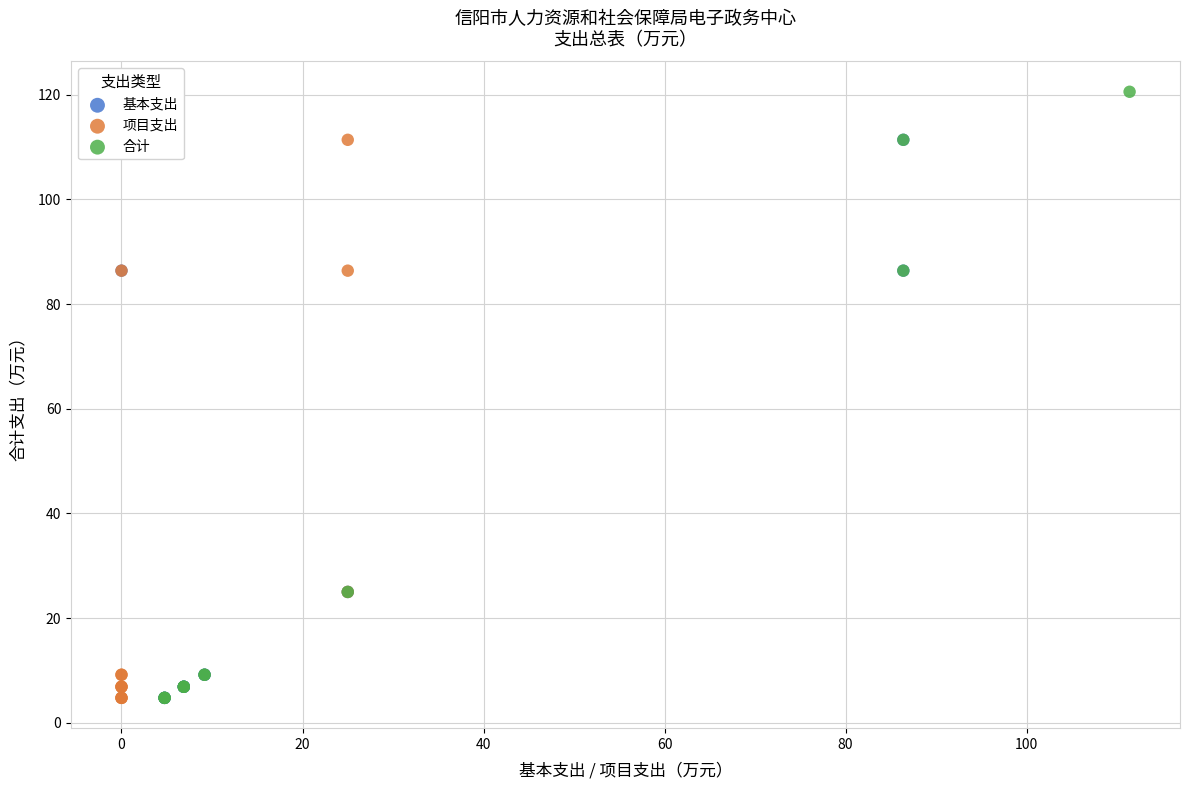

Which series has the widest spread of Y values?

合计